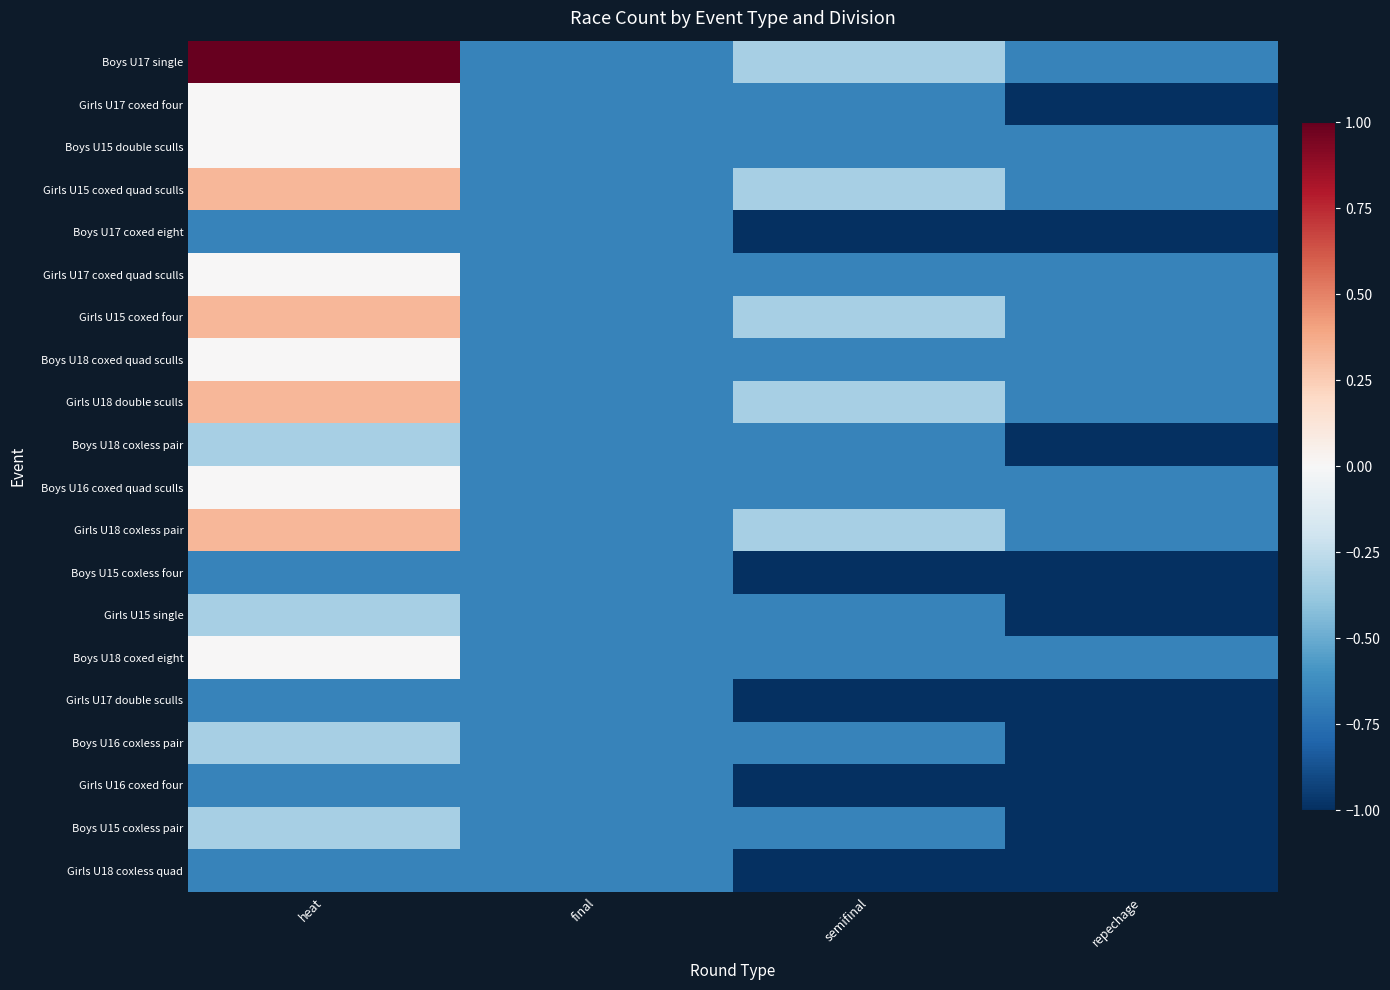

Which series has the widest spread of values?

Boys U17 single